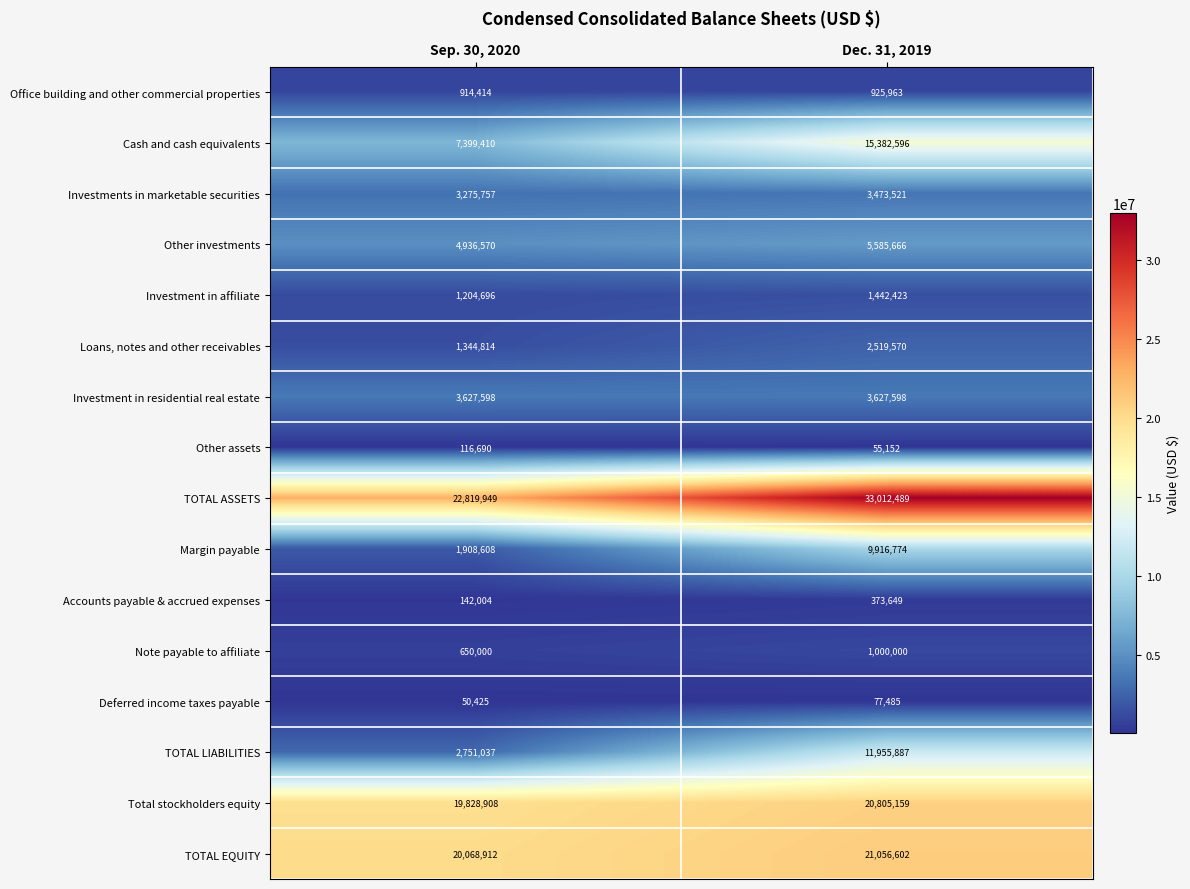

True or false: Office building and other commercial properties has a value of 377184 at Sep. 30, 2020.

False